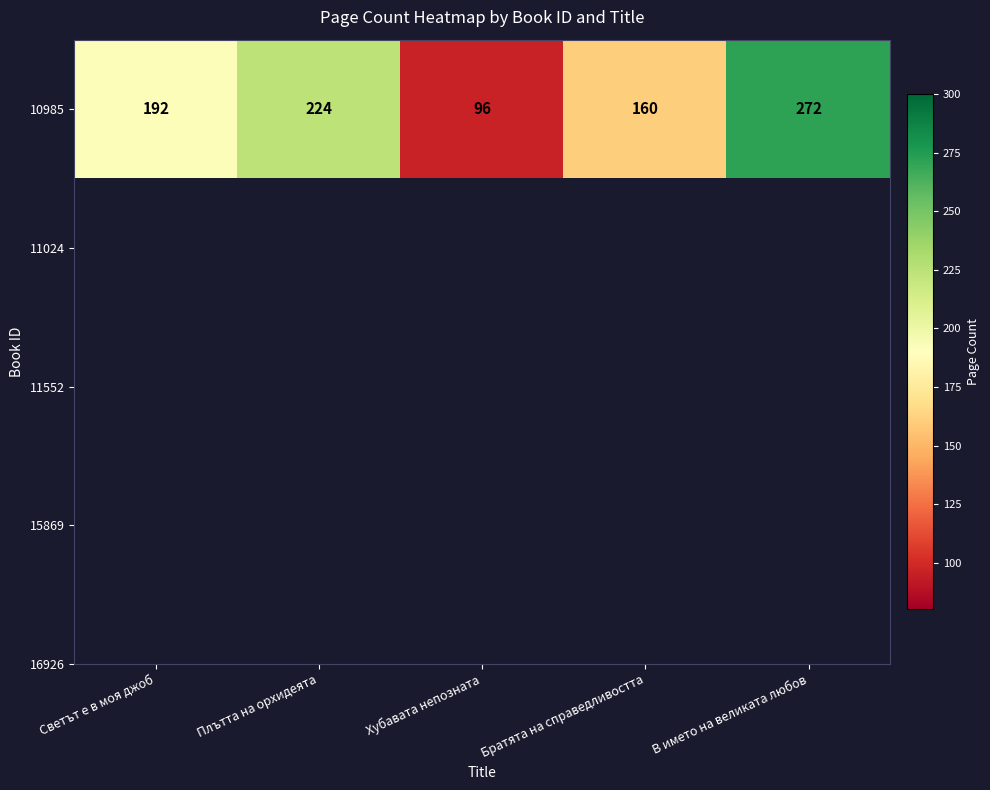

What is the change in value from Плътта на орхидеята to В името на великата любов?

+48